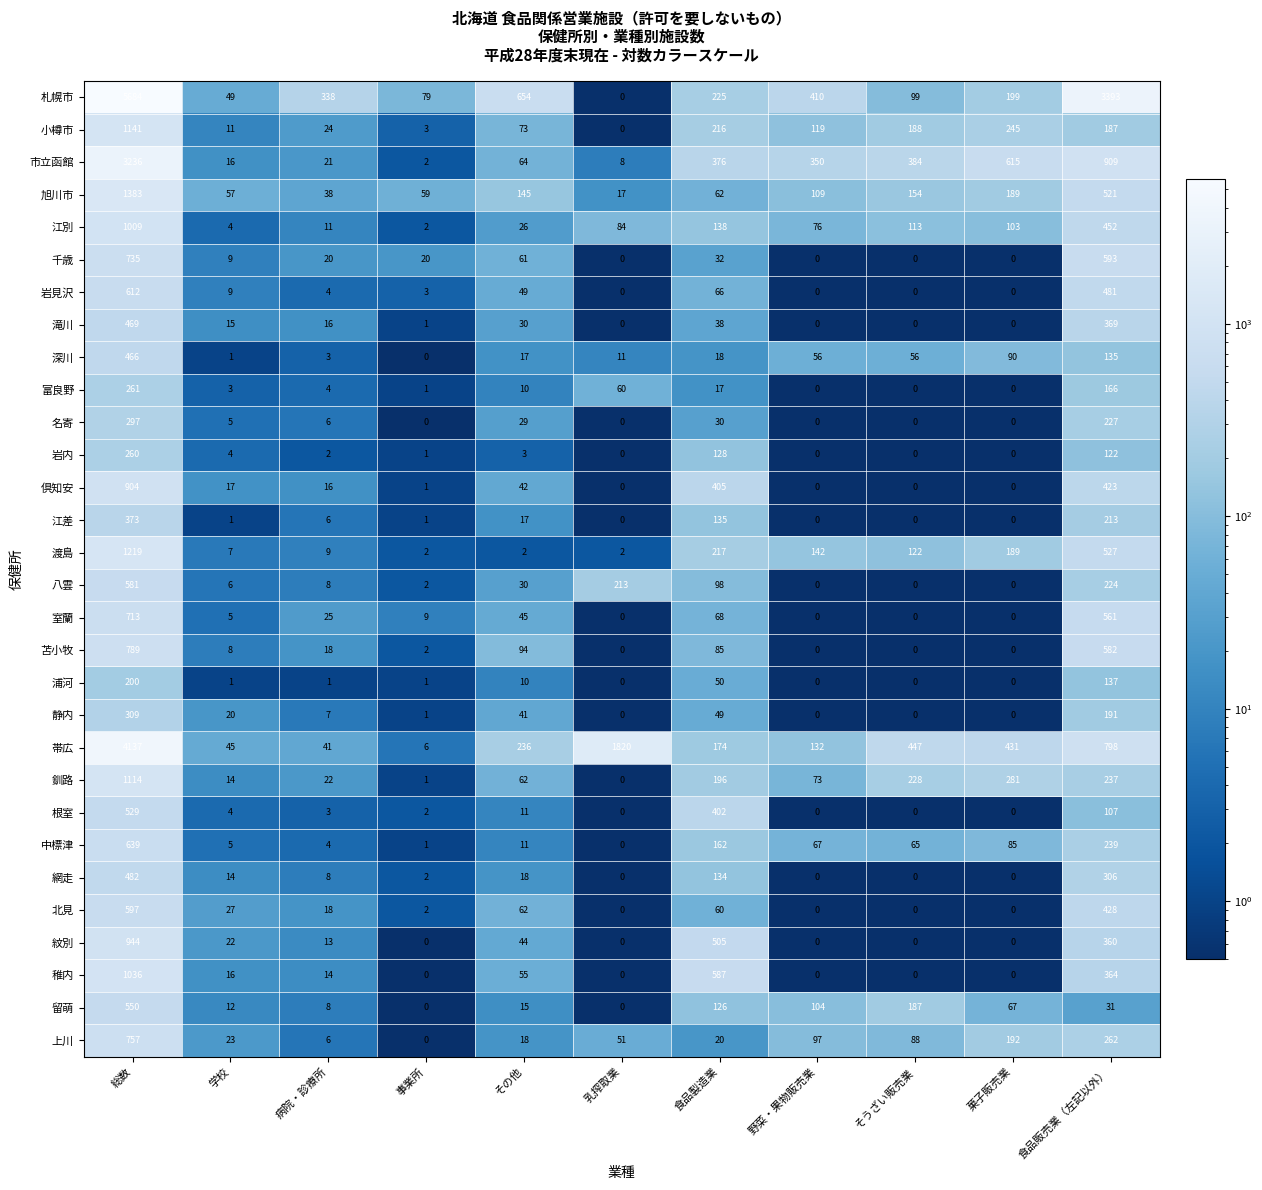

Which series has the widest spread of values?

札幌市